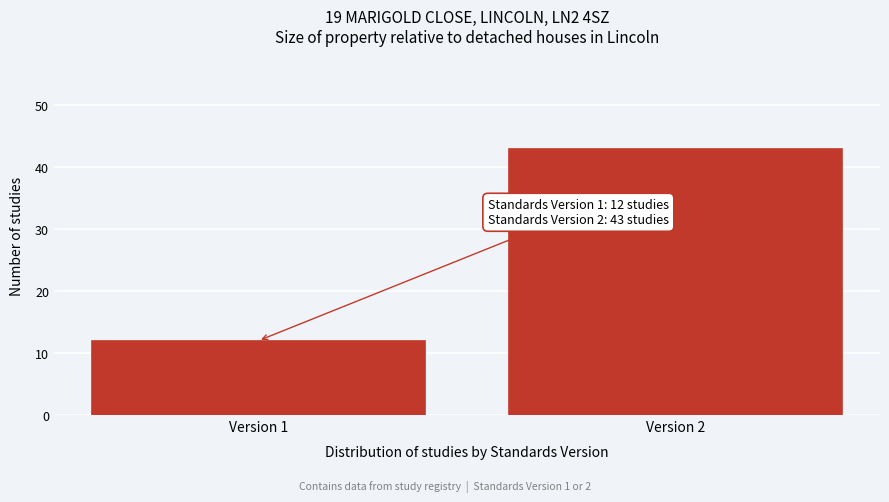

Reading left to right, extract all data points from this chart.

12	43